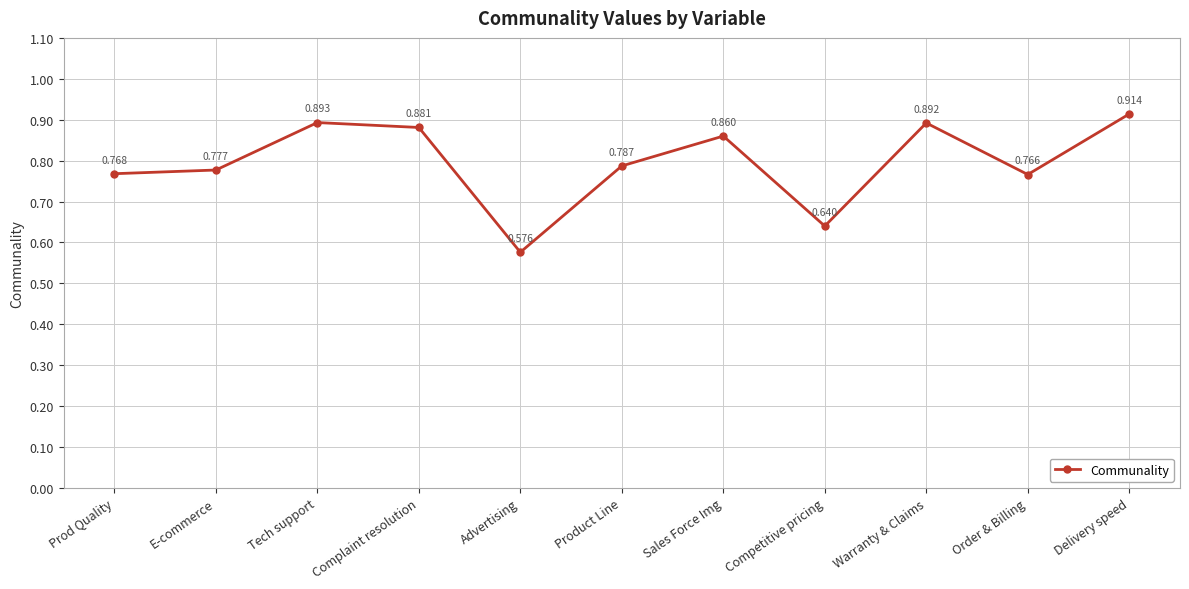

Which label corresponds to the smallest value in the chart?

Advertising